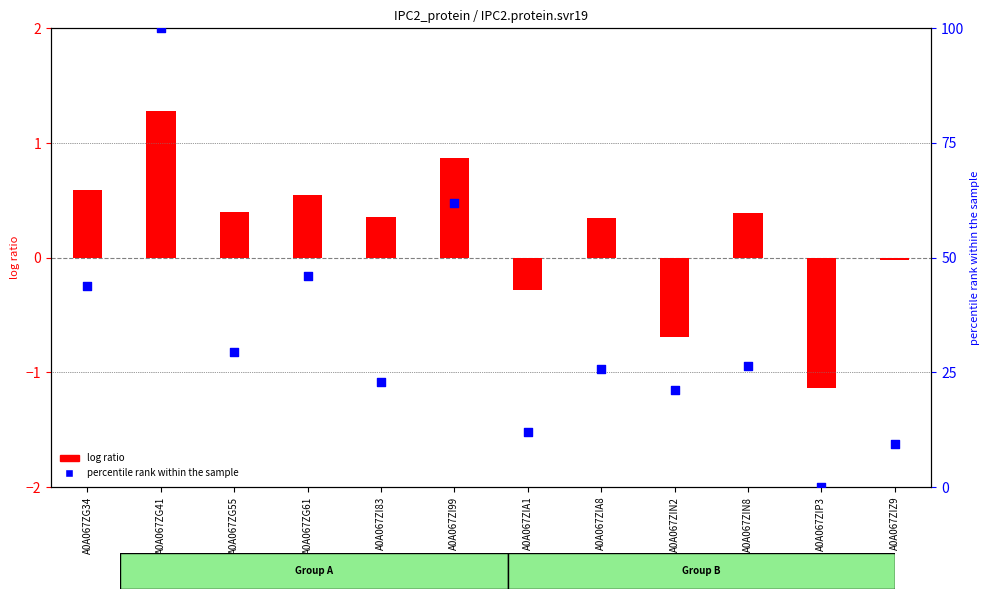

What is the change in value from A0A067ZG34 to A0A067ZI99?

+18.0